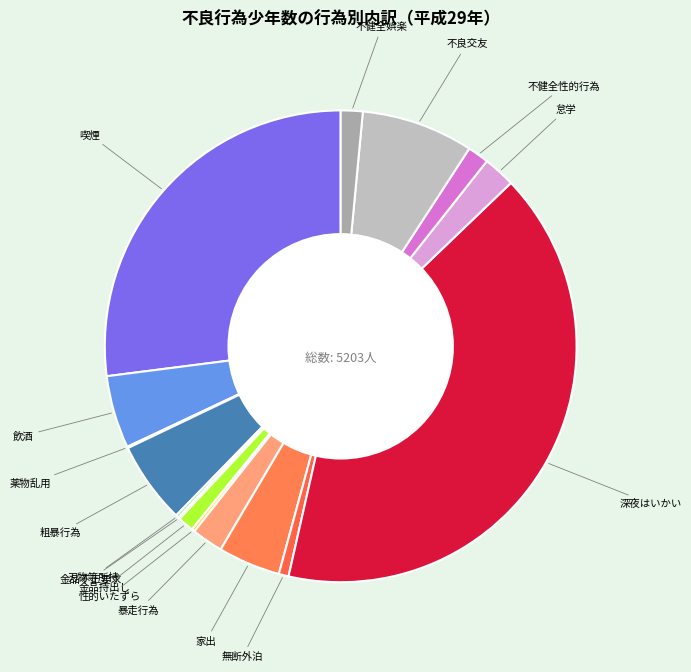

How many segments does this pie chart have?

16